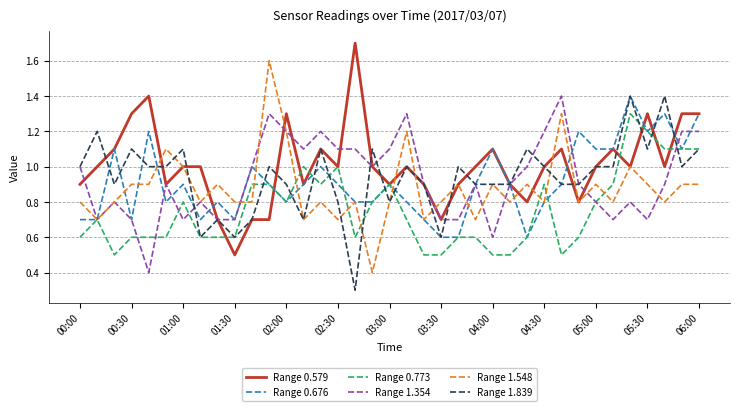

What is the maximum value for Range 1.548?

1.6